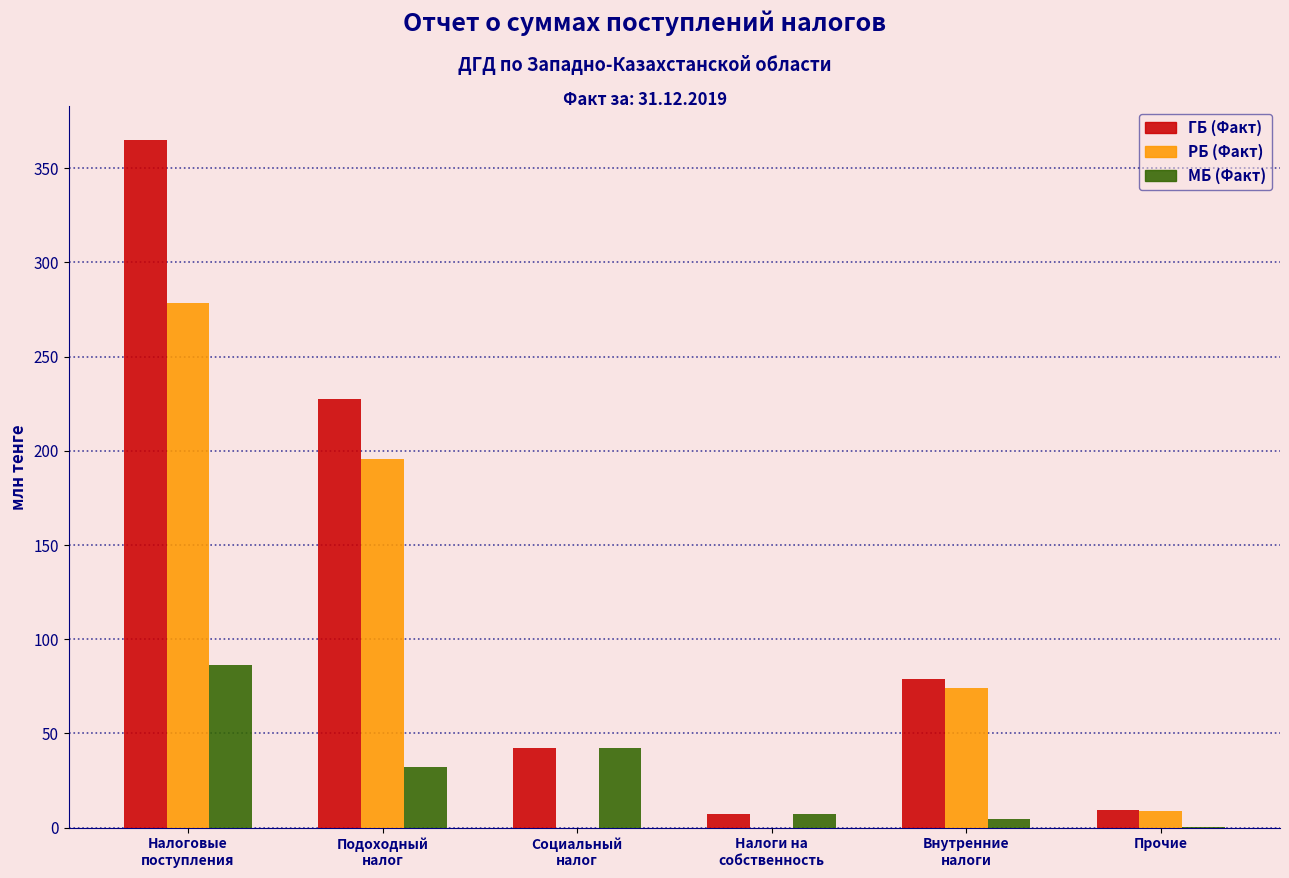

Which series has the largest total across all categories?

ГБ (Факт)